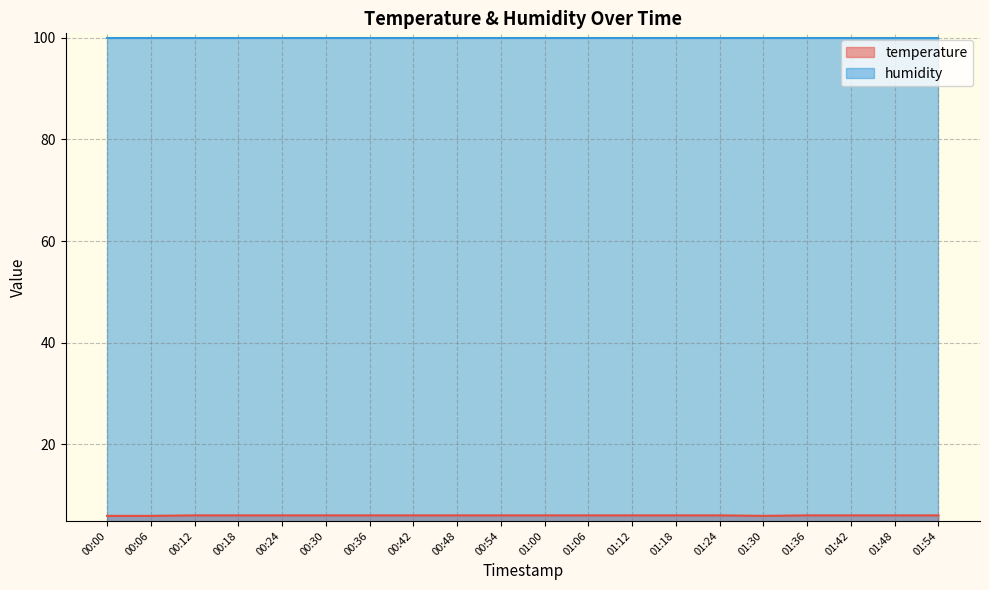

What is the difference between the second highest and minimum values?

0.1